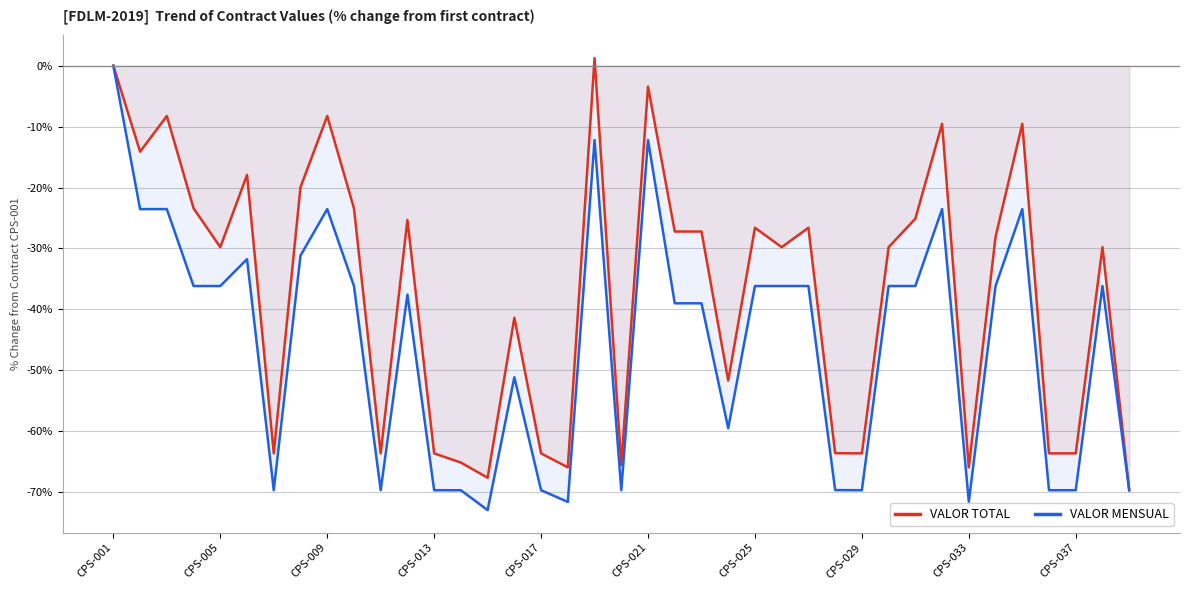

Is it true that VALOR TOTAL equals -63.7 at CPS-017?

True